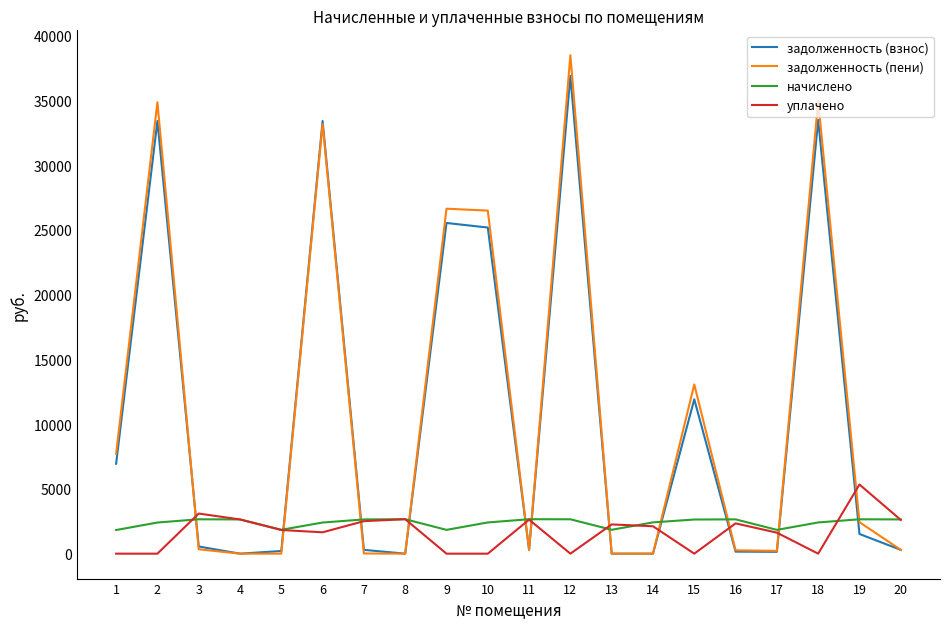

How many times do задолженность (взнос) and начислено cross each other?

11